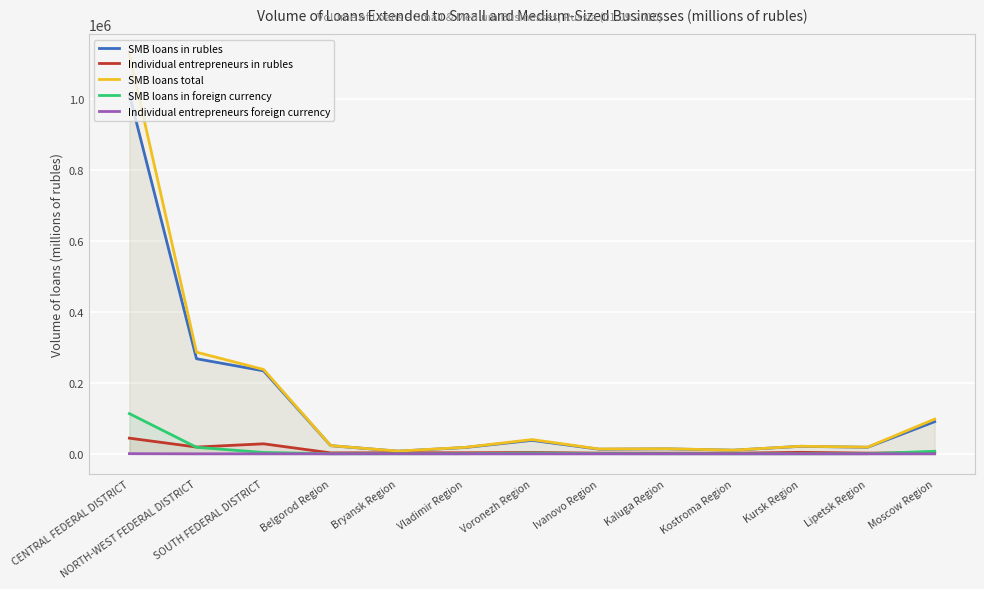

The Individual entrepreneurs foreign currency series shows 1 at Ivanovo Region. True or false?

False